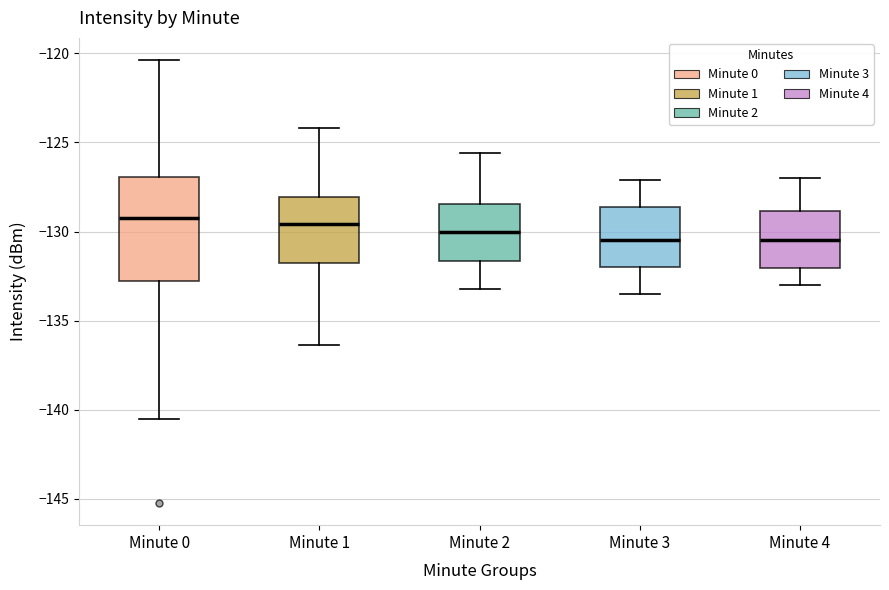

Where does the lower whisker of the box for Minute 3 end on the y-axis? The values are not printed on the chart, so give them approximately, as read against the axis.

-133.5